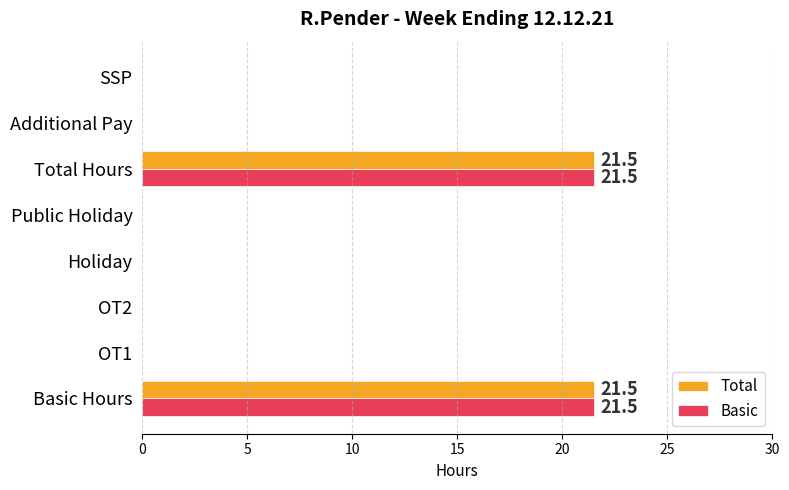

What is the total value across all series at Basic Hours?

43.0